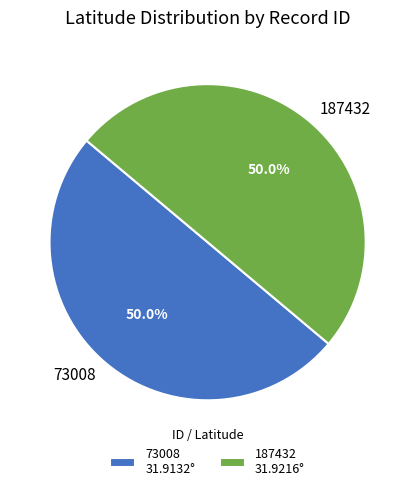

Approximately how many times larger is the value at 187432 compared to 73008?

1.0